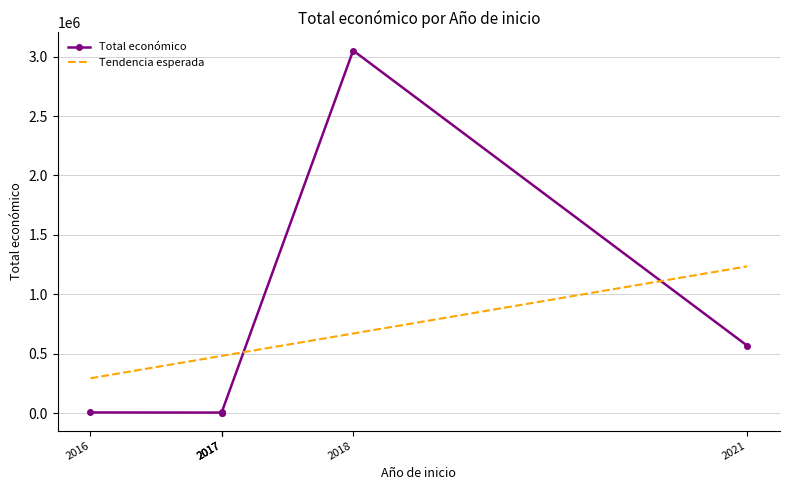

At which label does Total económico reach its peak?

2018